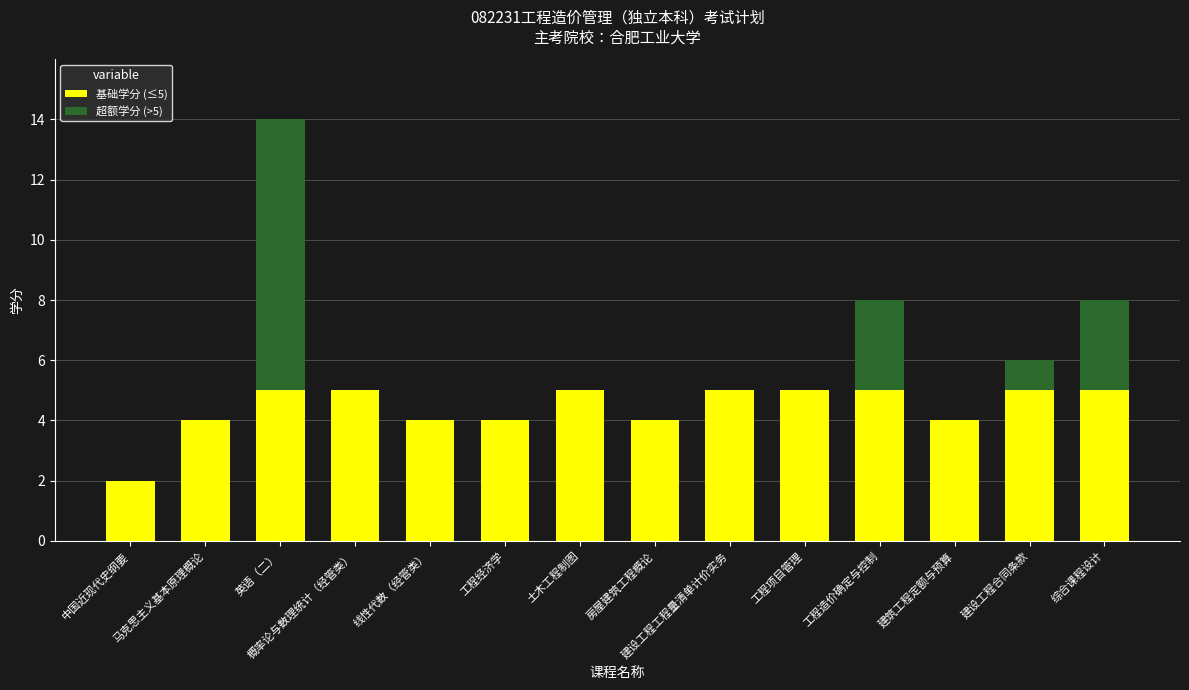

The value of 基础学分 (≤5) at 概率论与数理统计（经管类） is 5. True or false?

True